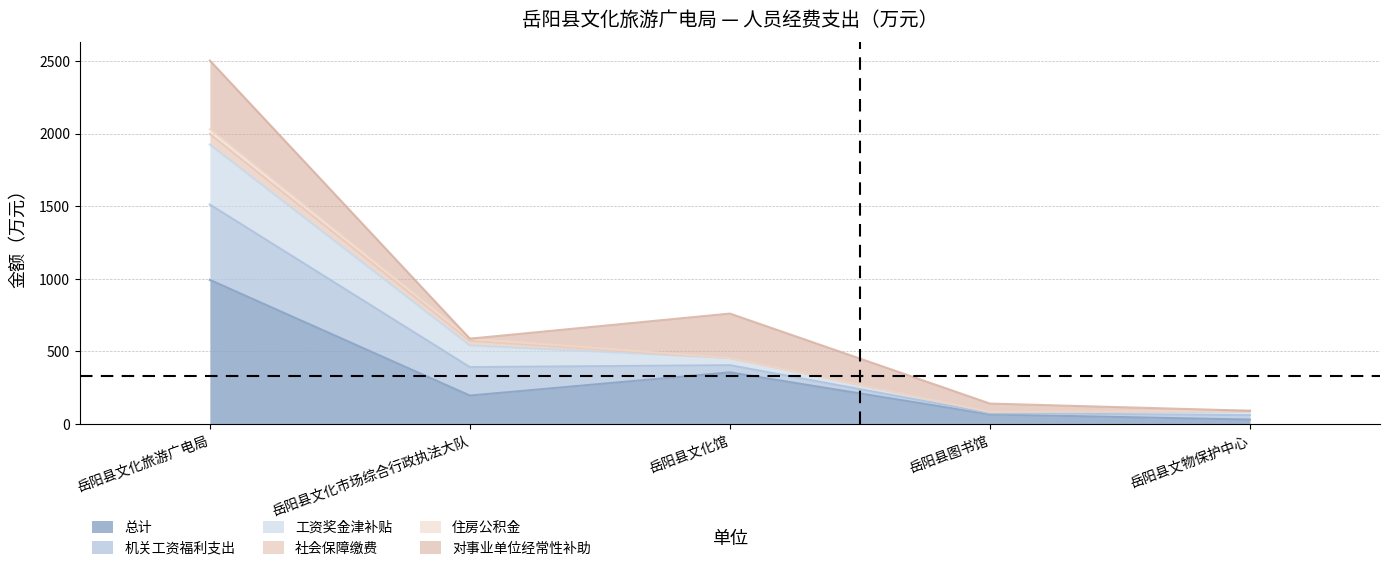

At which label does 工资奖金津补贴 first exceed 454?

岳阳县文化旅游广电局